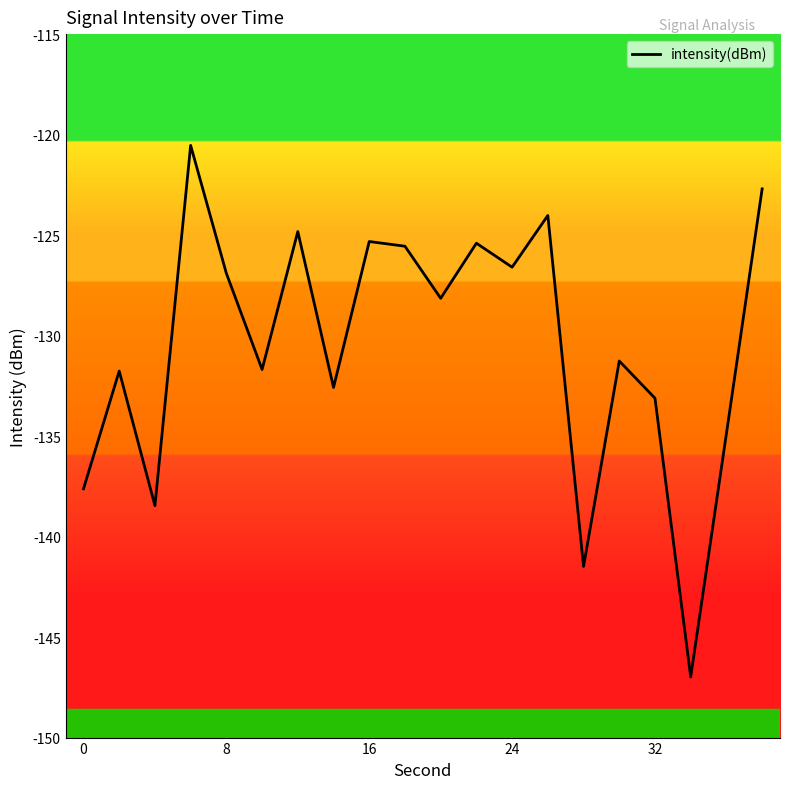

How many interior local valleys (lower than both neighbors) does the data have?

7